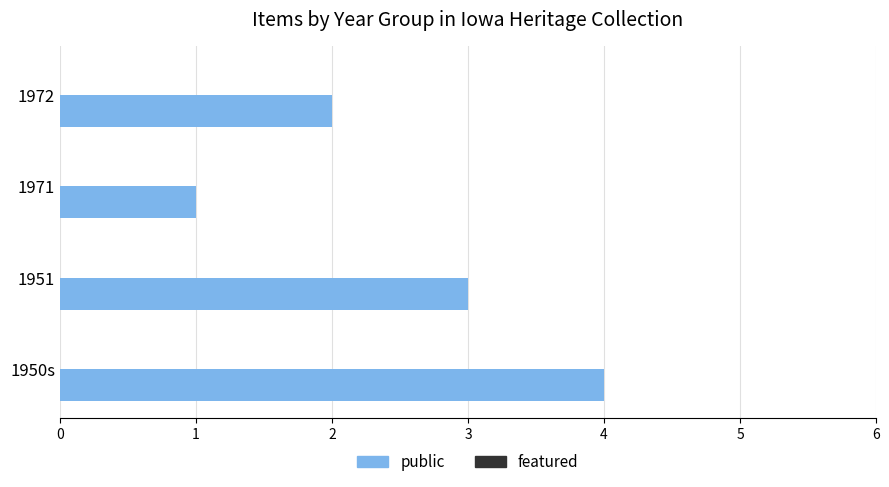

List the labels in order of value, smallest first.

1971, 1972, 1951, 1950s